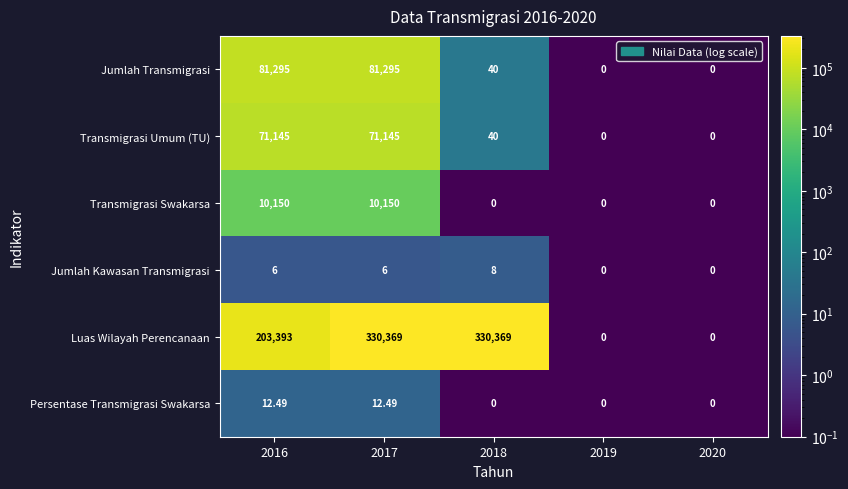

Which series has the widest spread of values?

Luas Wilayah Perencanaan